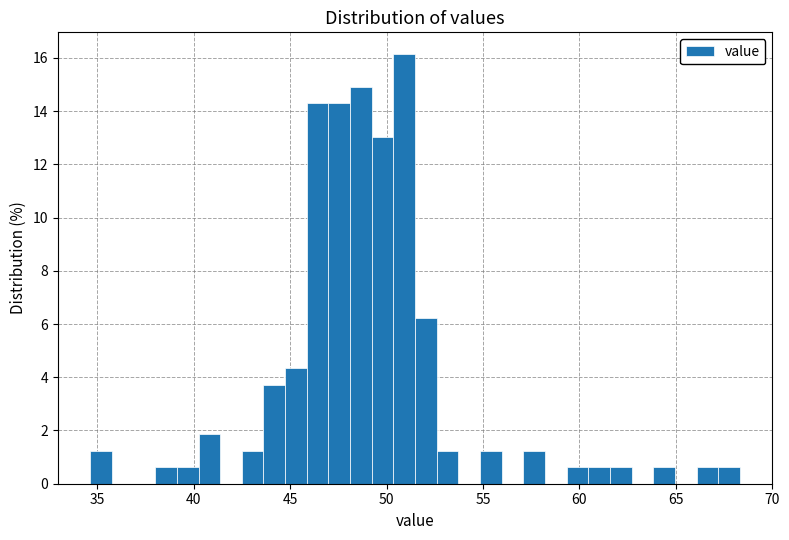

Read against the x-axis, roughly where is the centre of the tallest bar?

51.0